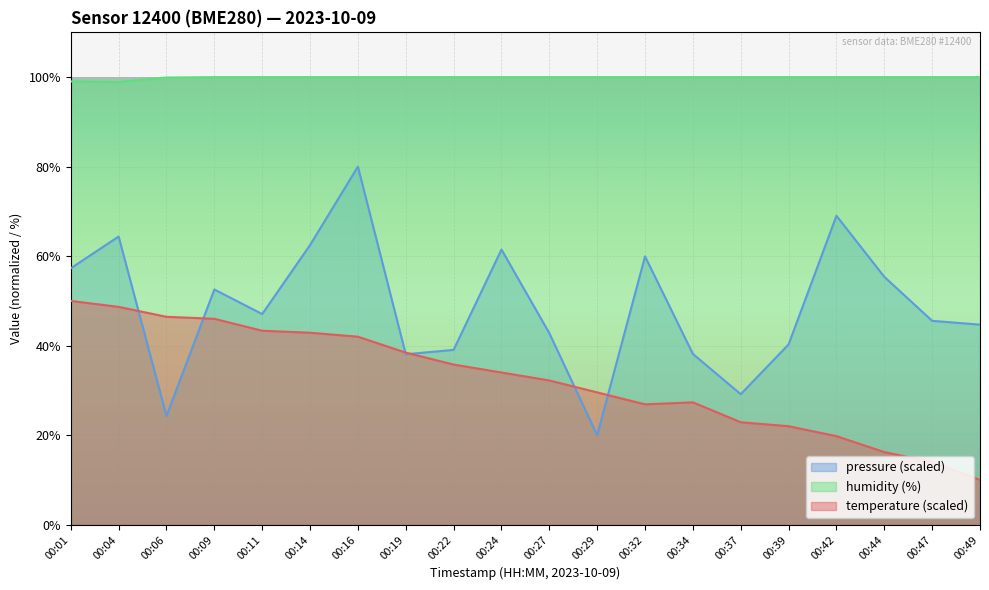

Reading left to right, extract all data points from this chart.

temperature: 50.0	48.7	46.4	46.0	43.3	42.9	42.0	38.4	35.8	34.0	32.2	29.6	26.9	27.3	22.9	22.0	19.8	16.2	14.0	10.0
humidity: 99.0	98.9	99.9	100.0	100.0	100.0	100.0	100.0	100.0	100.0	100.0	100.0	100.0	100.0	100.0	100.0	100.0	100.0	100.0	100.0
pressure_norm: 57.3	64.4	24.3	52.5	47.1	62.5	80.0	38.1	39.1	61.5	42.8	20.0	59.9	38.2	29.2	40.3	69.0	55.4	45.5	44.7